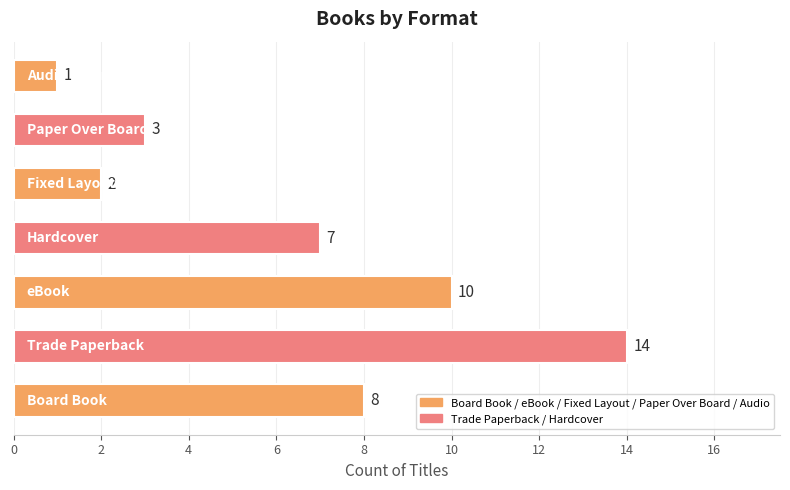

What is the difference between the second highest and minimum values?

9